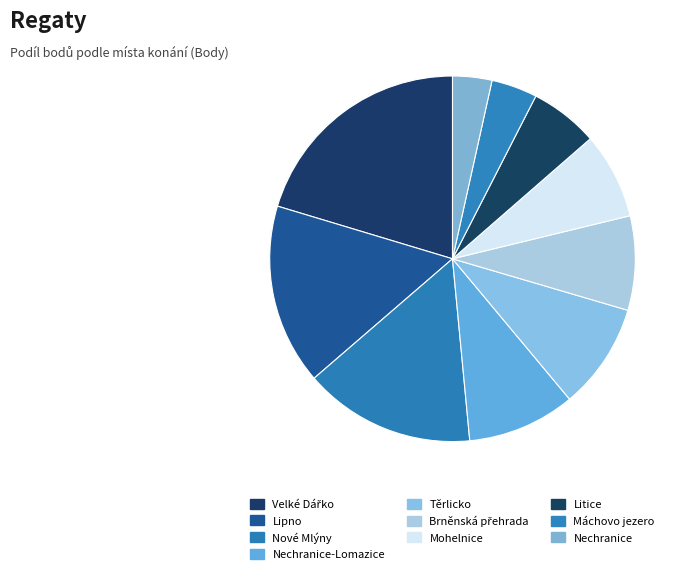

Does Mohelnice account for over 50% of the chart?

No